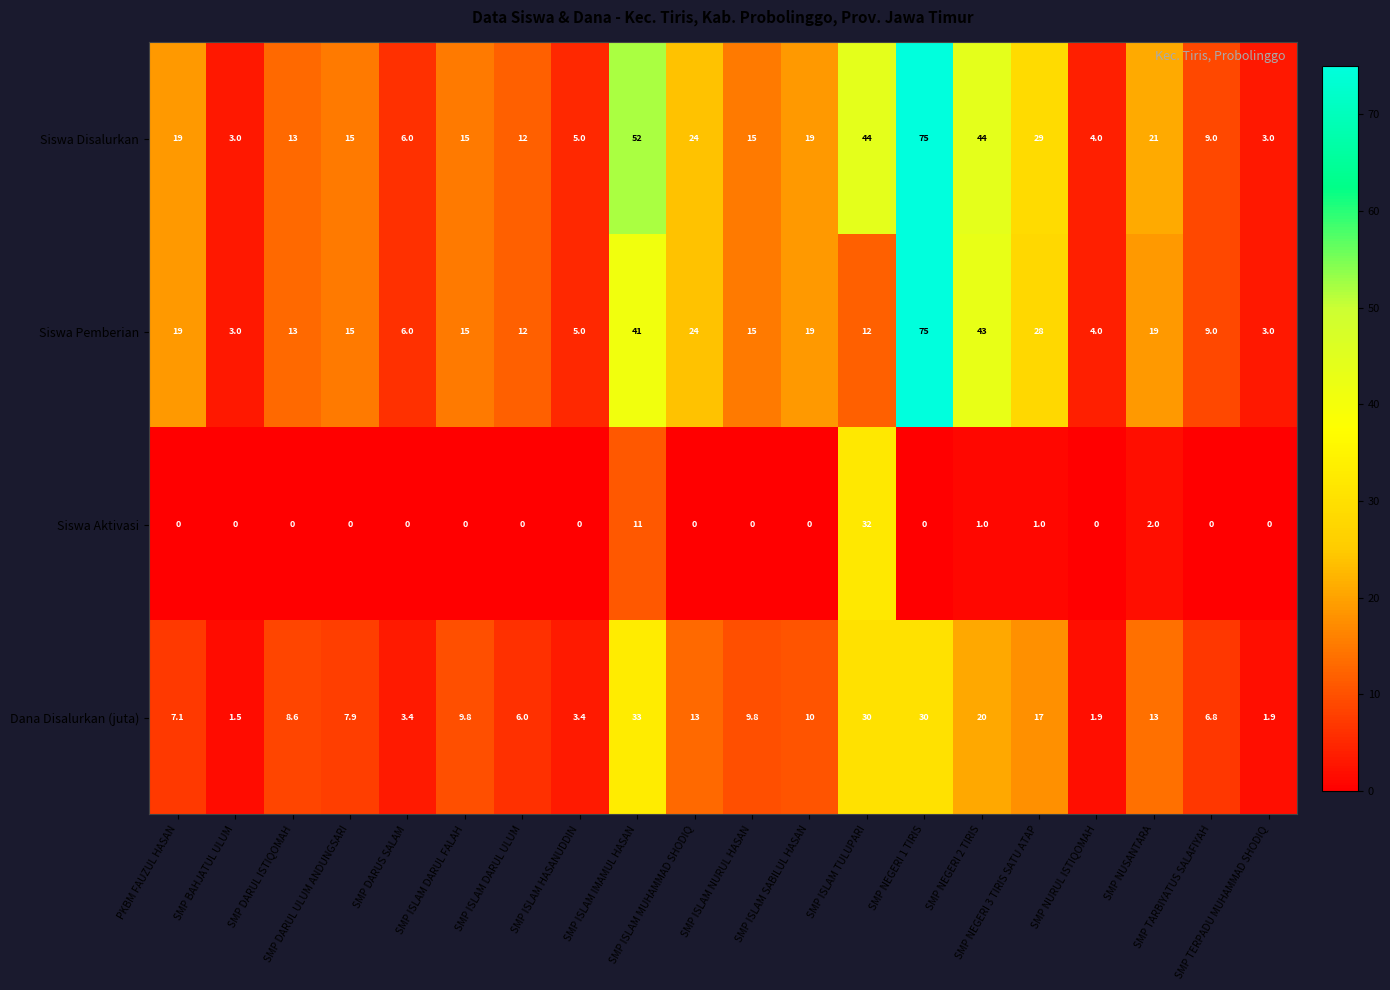

How many data points does each series have?

20